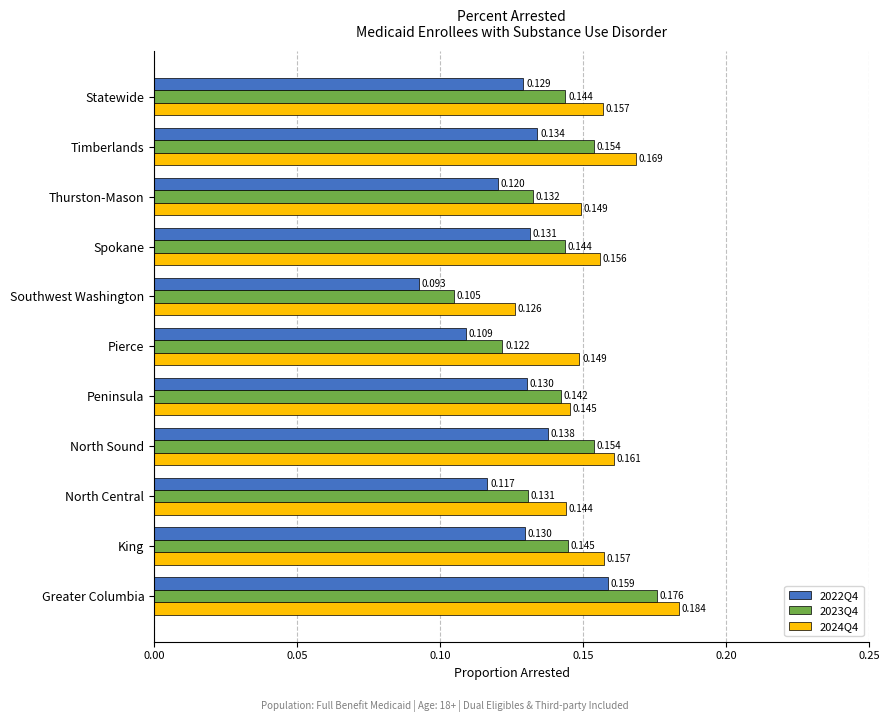

Which category has the lowest value in the 2022Q4 series?

Southwest Washington